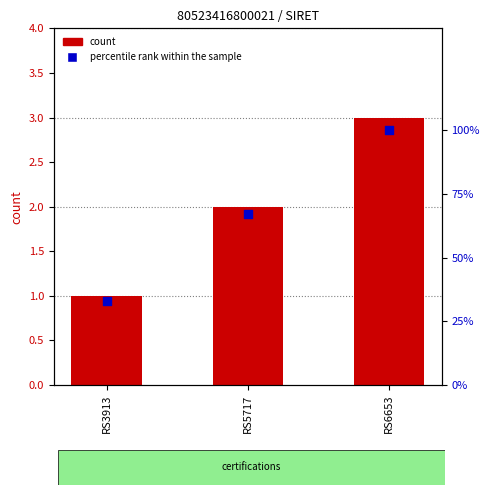

Which series contains the highest Y value?

count